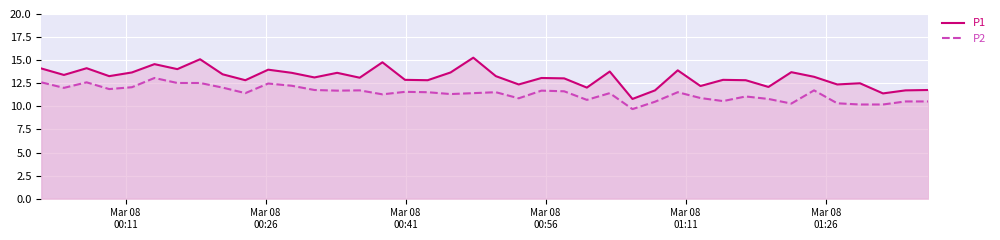

Which series has the widest spread of values?

P1